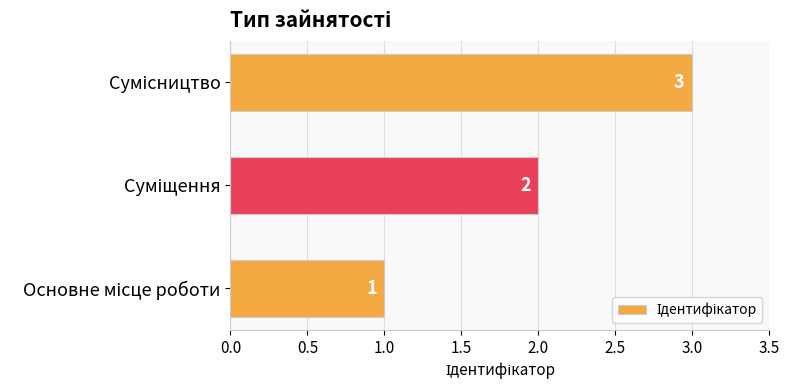

What is the sum of all values?

6